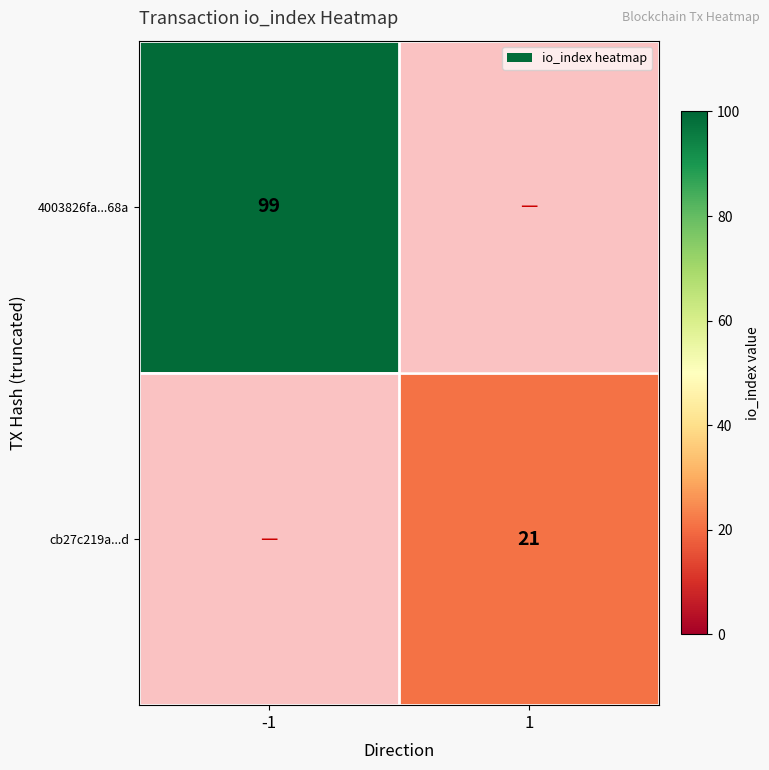

How many series are shown in this chart?

2